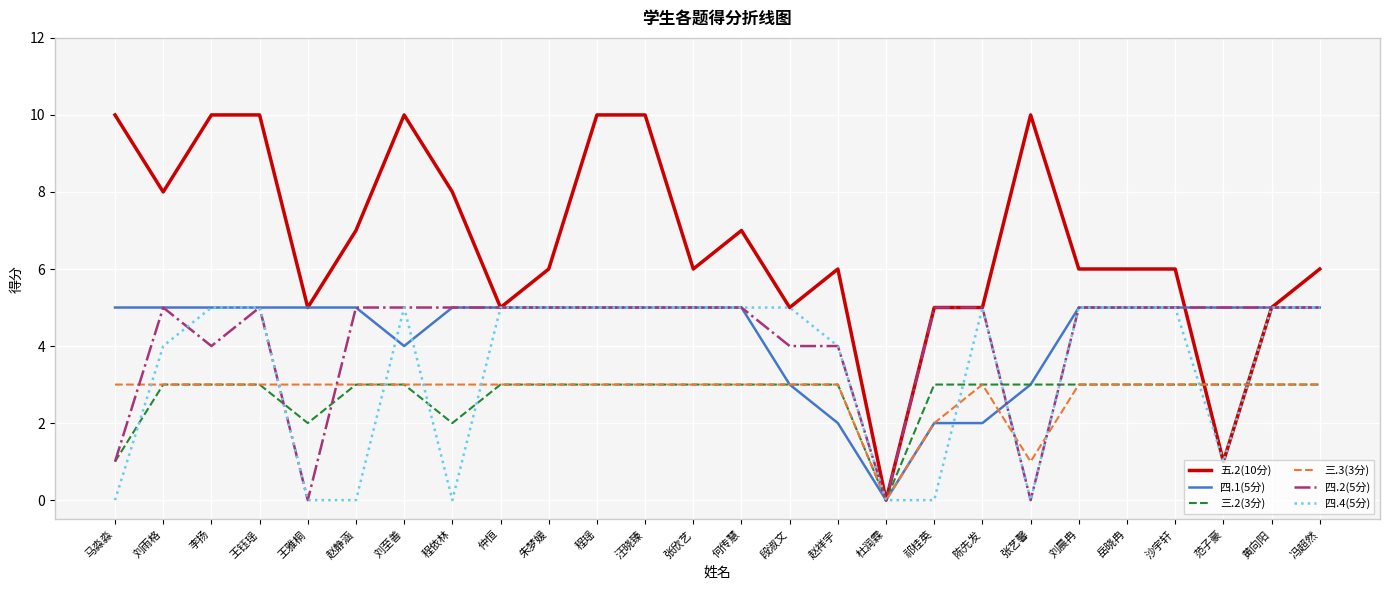

What is the total value across all series at 段淑文?

23